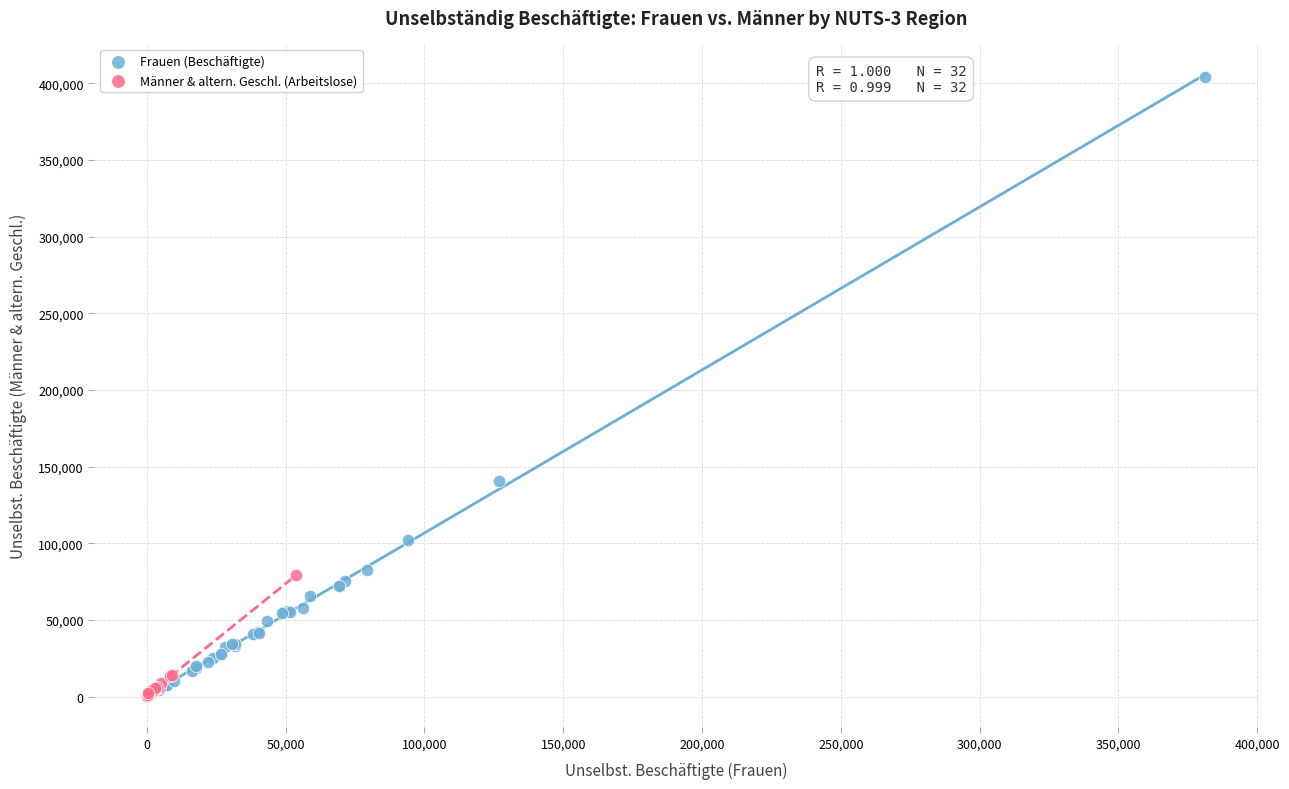

What are all the series names shown in the legend?

Frauen (Beschäftigte), Männer & altern. Geschl. (Arbeitslose)